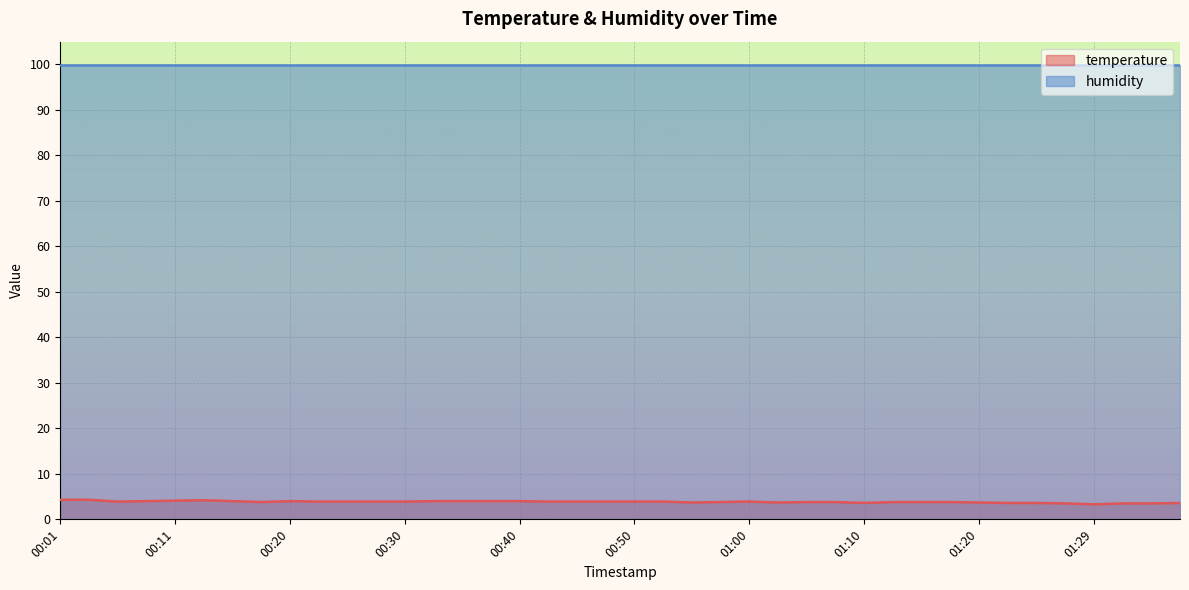

Does the chart display data point markers on the line(s)?

No